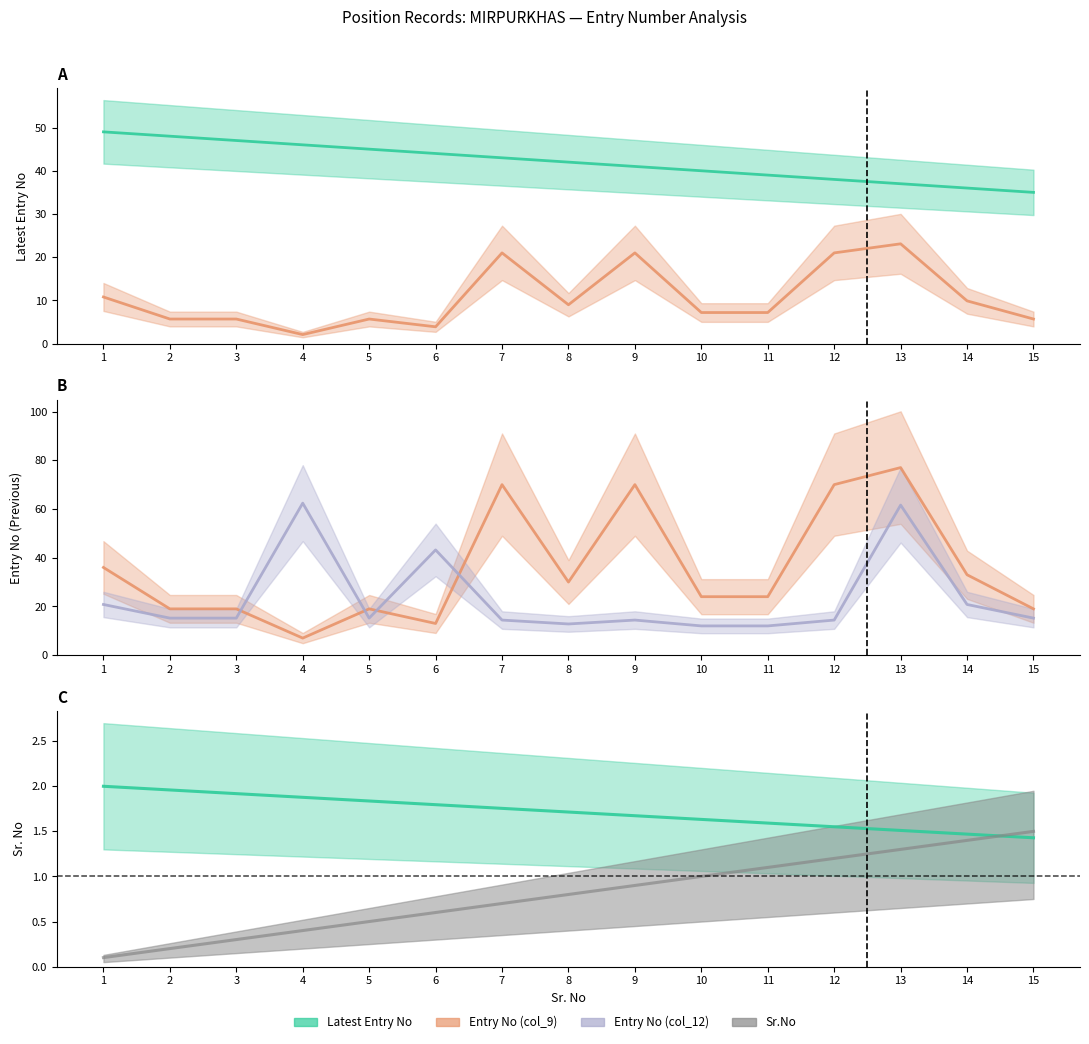

What is the average value of the Entry No (col_9) series?

35.3